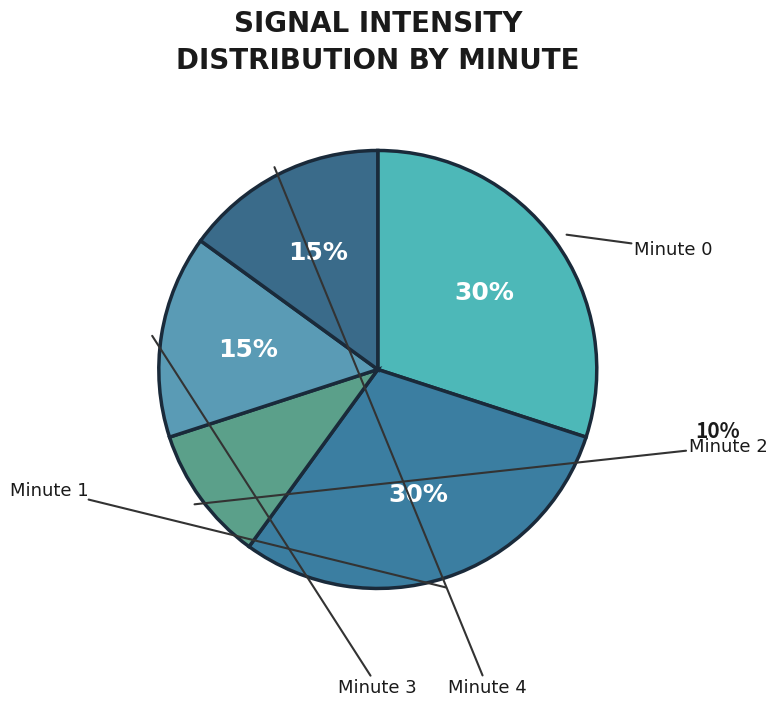

Approximately how many times larger is the value at Minute 4 compared to Minute 3?

1.0